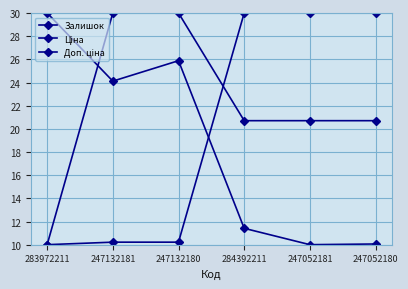

How many series are shown in this chart?

3